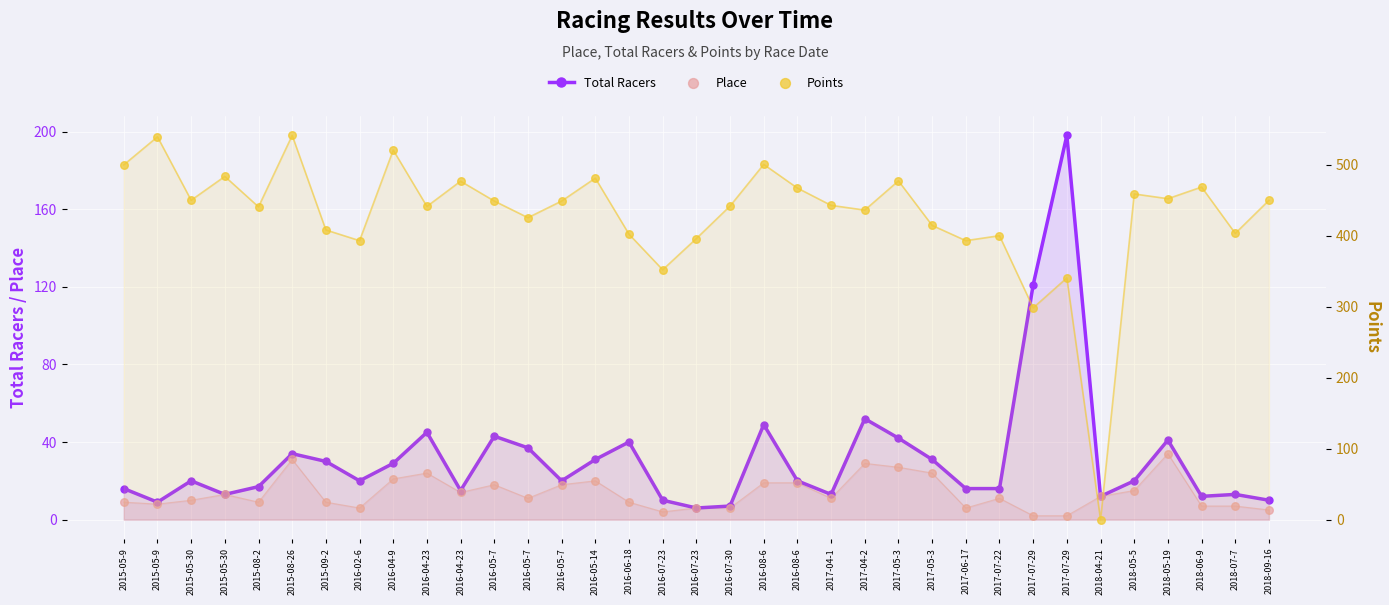

Which series reaches the minimum Y coordinate?

Points